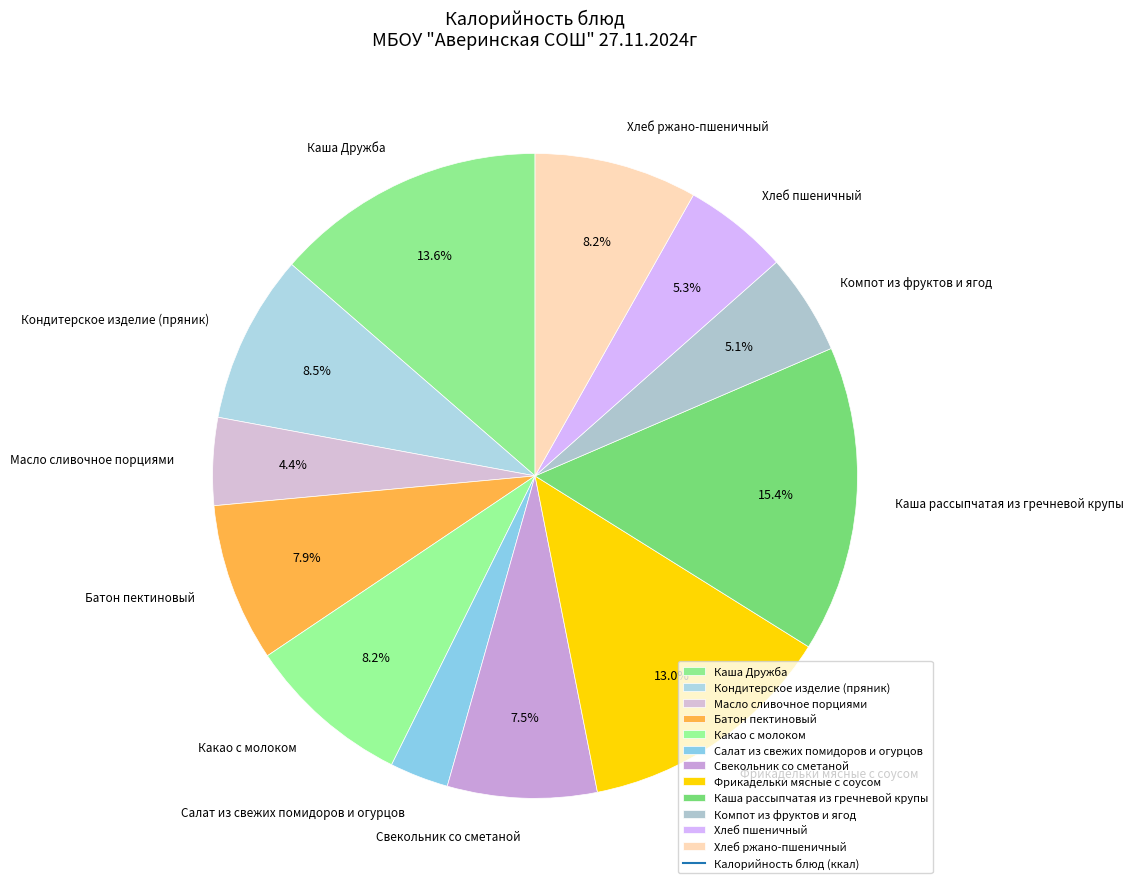

To the nearest percent, what is the difference between the largest and smallest slice percentages?

12%